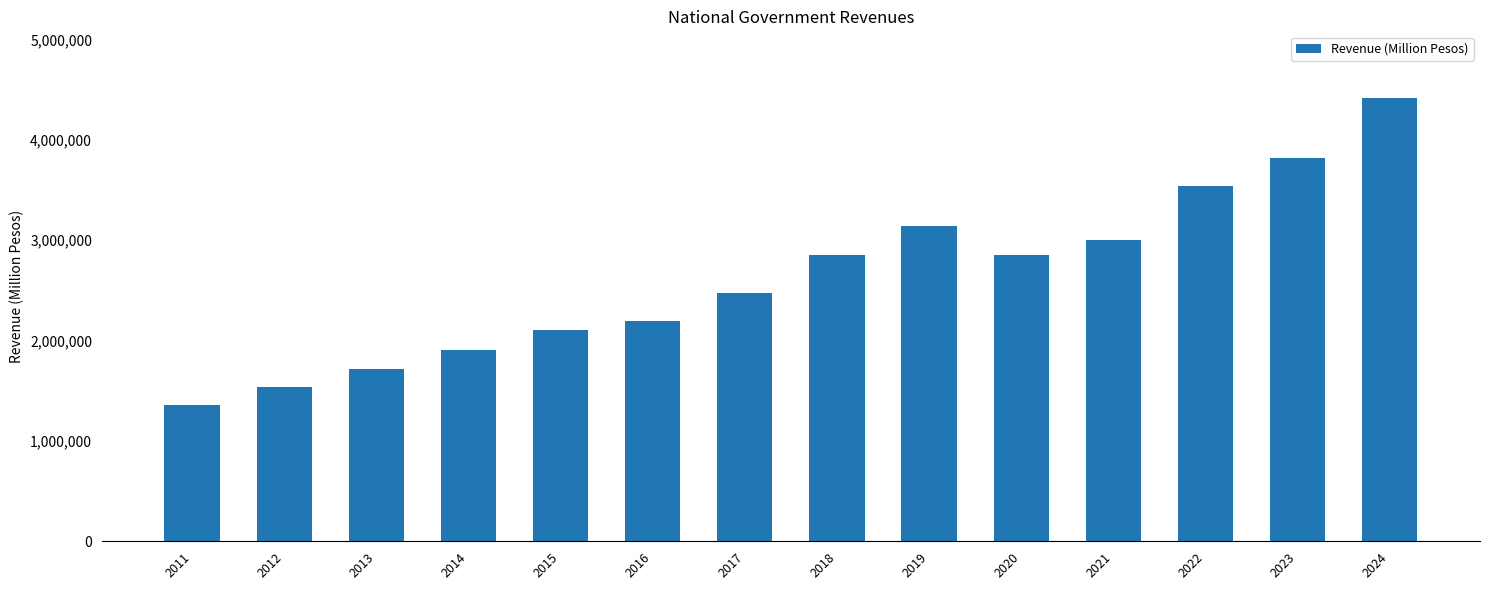

What value does the data have at 2024?

4419023.0